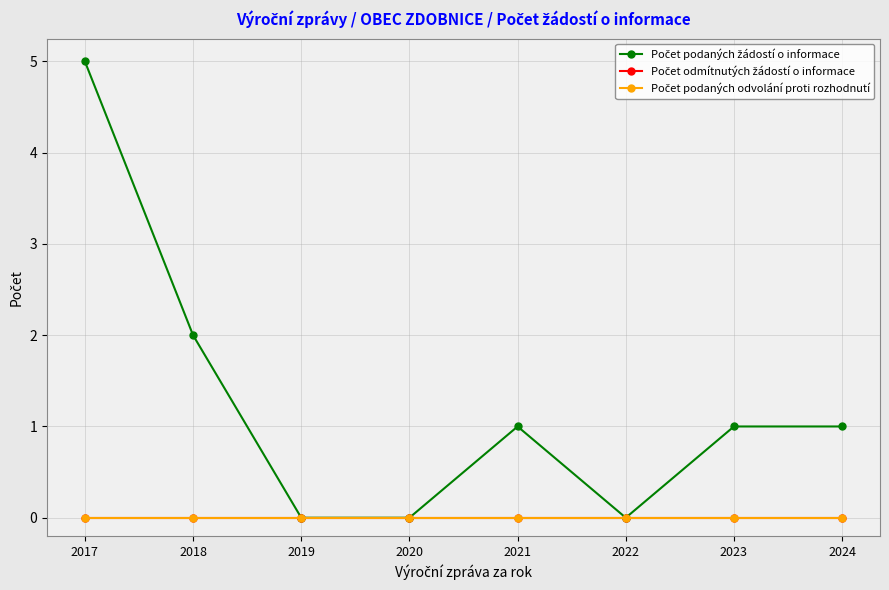

Does the chart have visible grid lines?

Yes